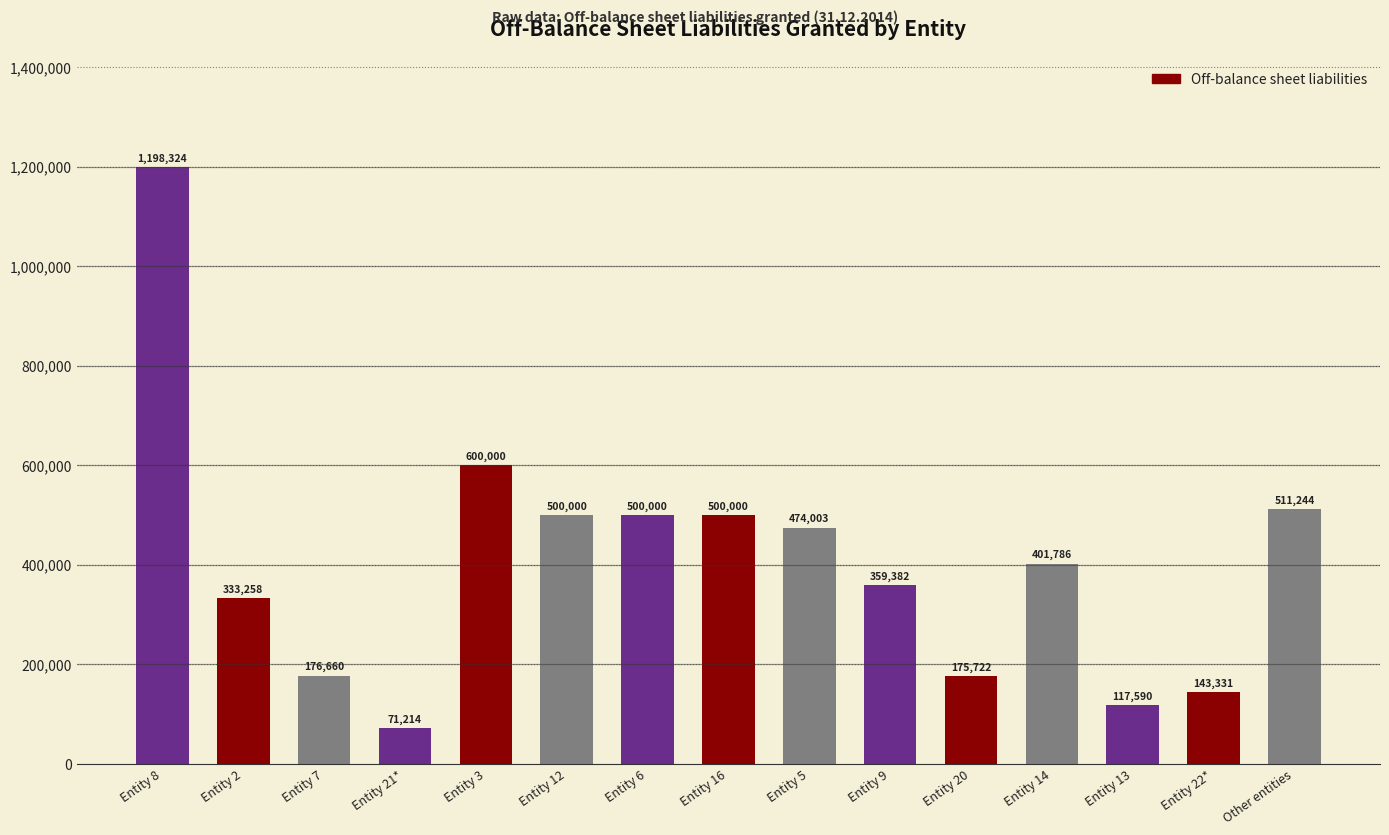

How many series are shown in this chart?

1